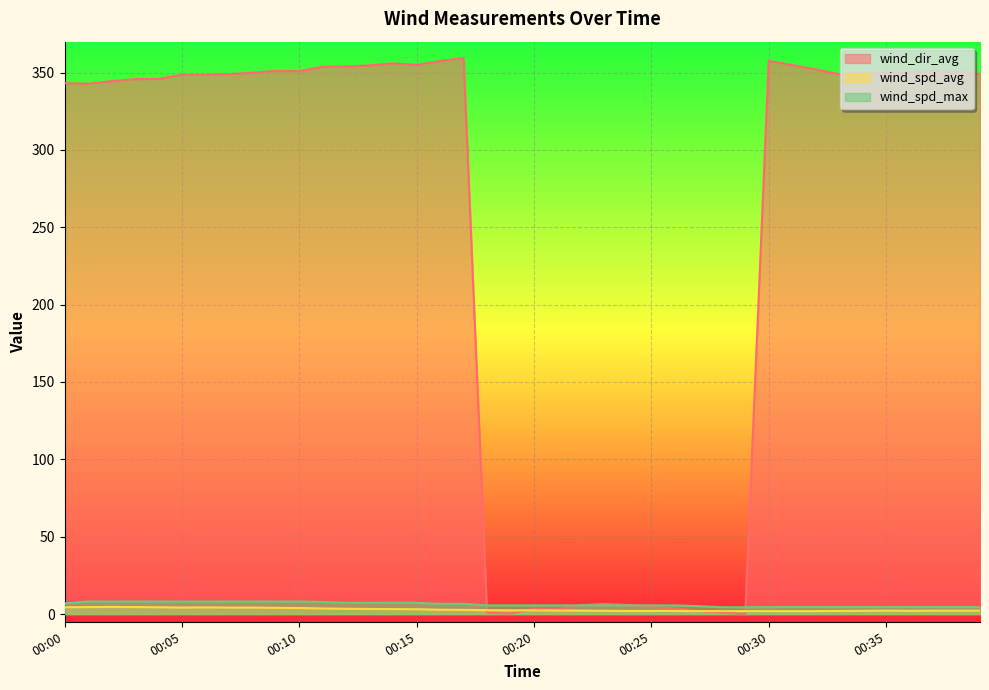

Rank the categories by wind_dir_avg value from highest to lowest.

00:17, 00:30, 00:16, 00:14, 00:15, 00:31, 00:13, 00:12, 00:11, 00:32, 00:09, 00:10, 00:37, 00:38, 00:36, 00:08, 00:35, 00:34, 00:07, 00:39, 00:33, 00:05, 00:06, 00:04, 00:03, 00:02, 00:00, 00:01, 00:23, 00:24, 00:22, 00:25, 00:26, 00:20, 00:21, 00:27, 00:18, 00:28, 00:19, 00:29